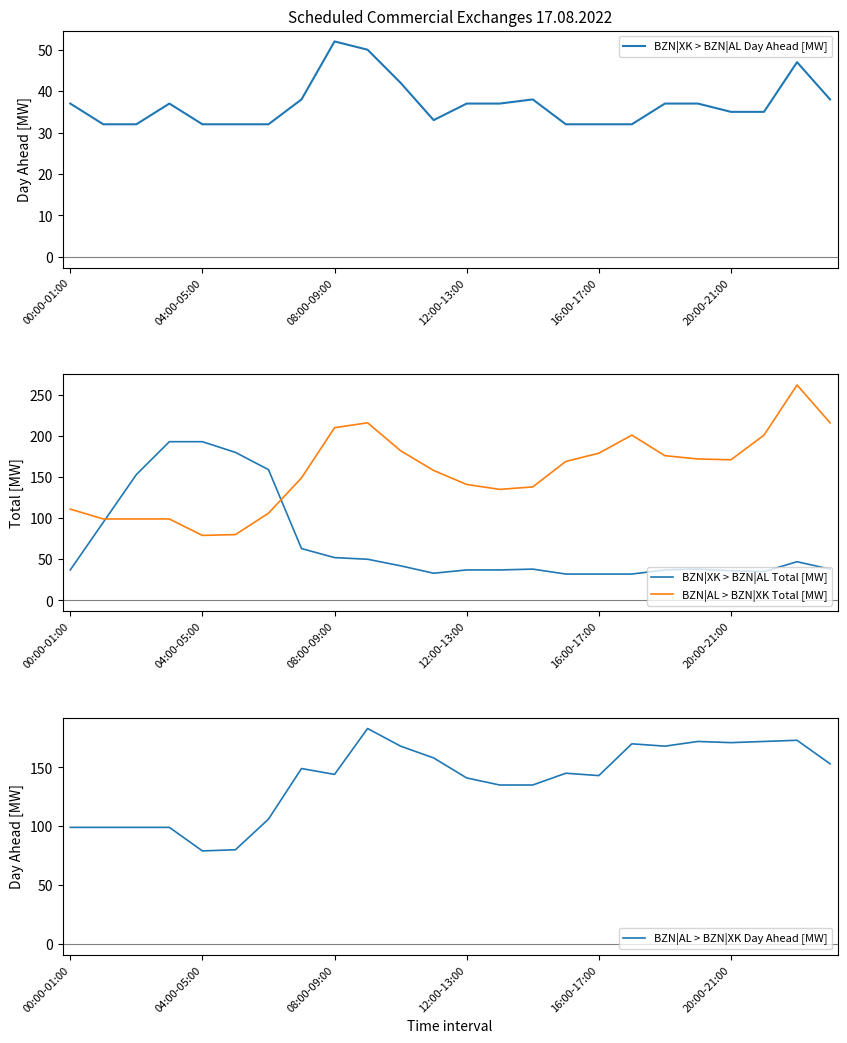

True or false: BZN|AL > BZN|XK Day Ahead [MW] and BZN|XK > BZN|AL Day Ahead [MW] cross at least once.

False